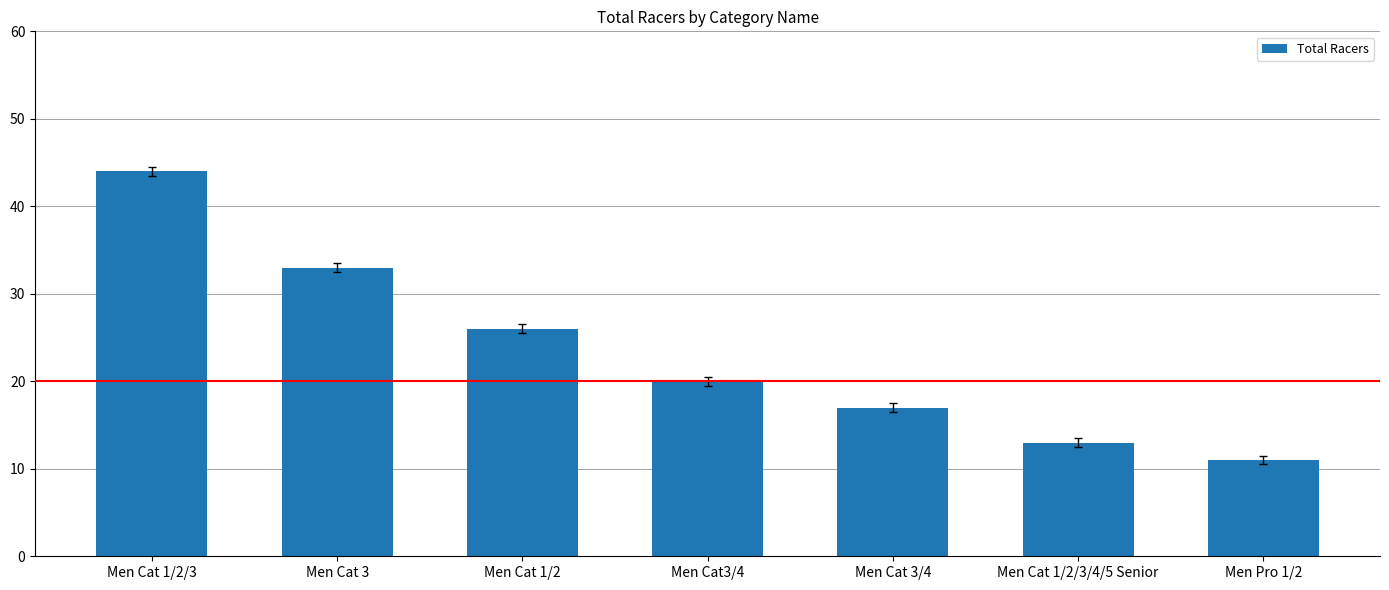

How many data points are less than 20?

3